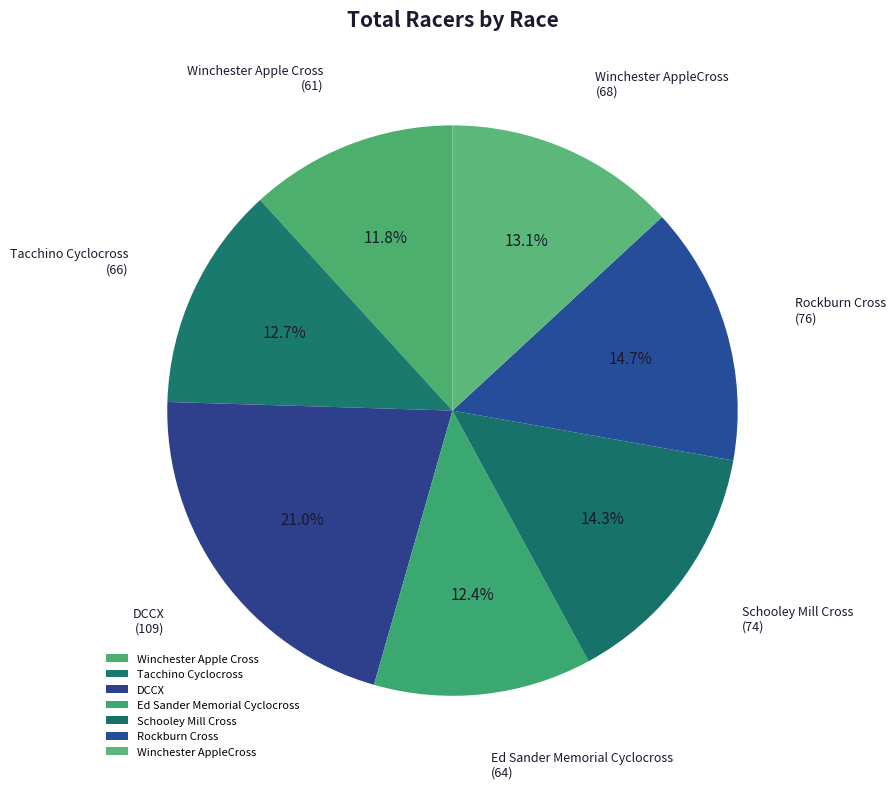

Which category has the biggest portion of the pie?

DCCX